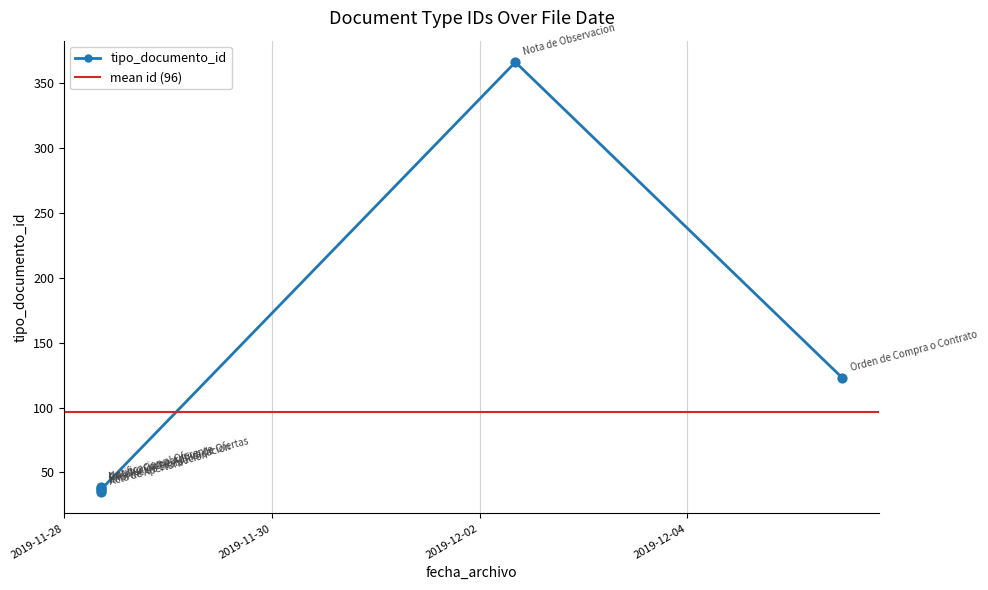

Which has a higher value, 2019-12-02 08:16:48 or 2019-11-28 08:29:18?

2019-12-02 08:16:48